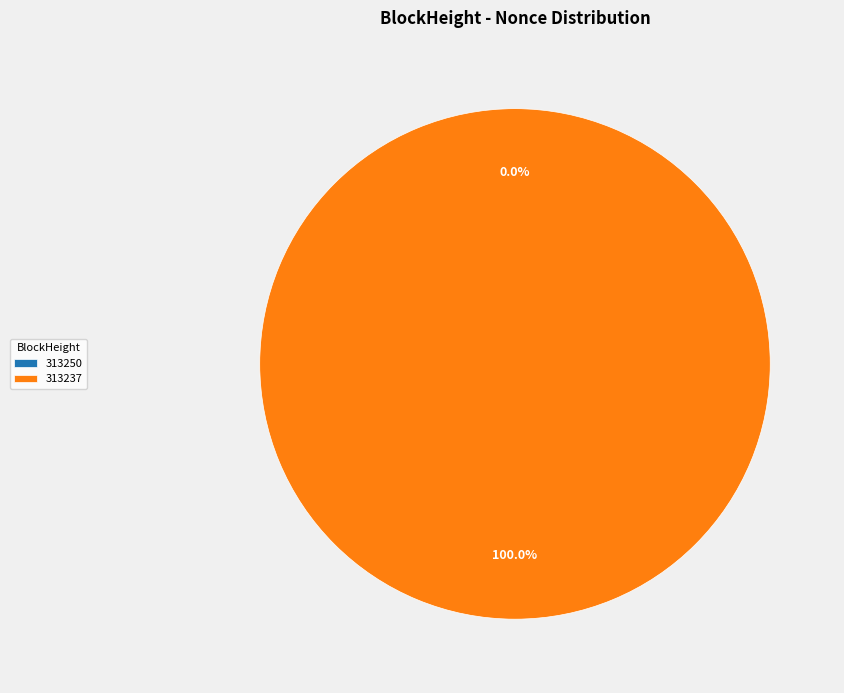

Which slice is the smallest?

313250